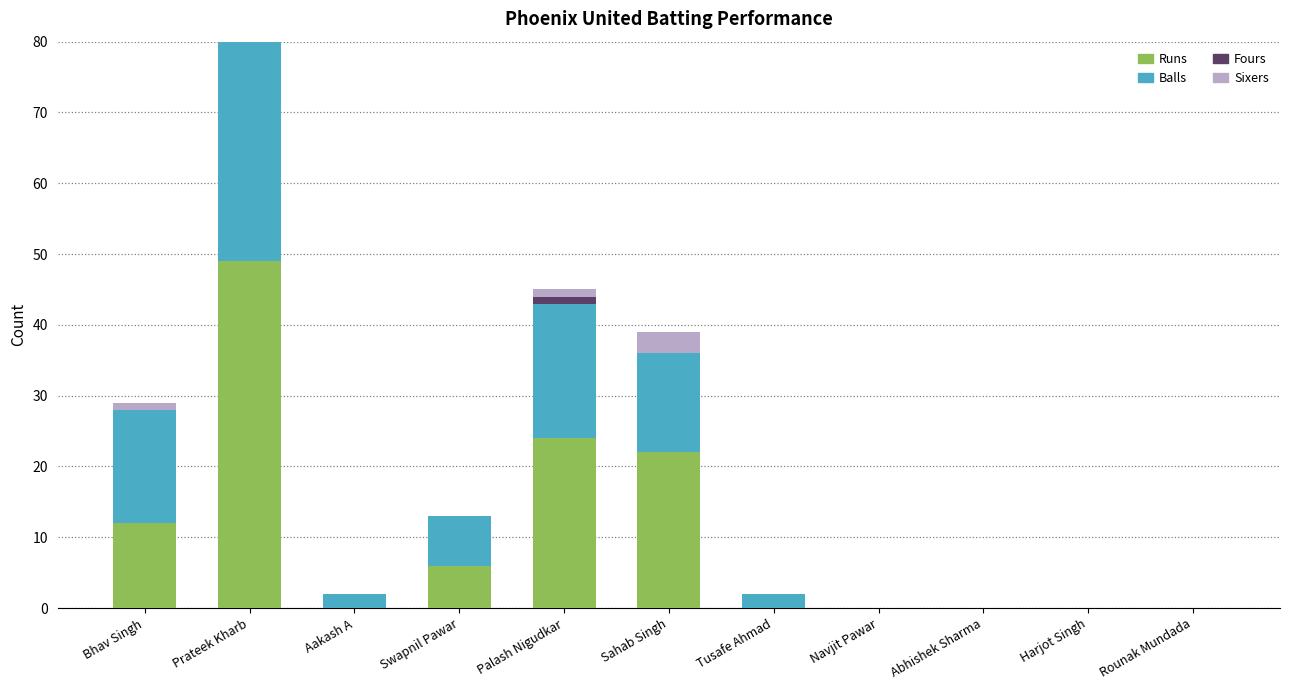

List the series in order of their peak value, lowest first.

Fours, Sixers, Runs, Balls